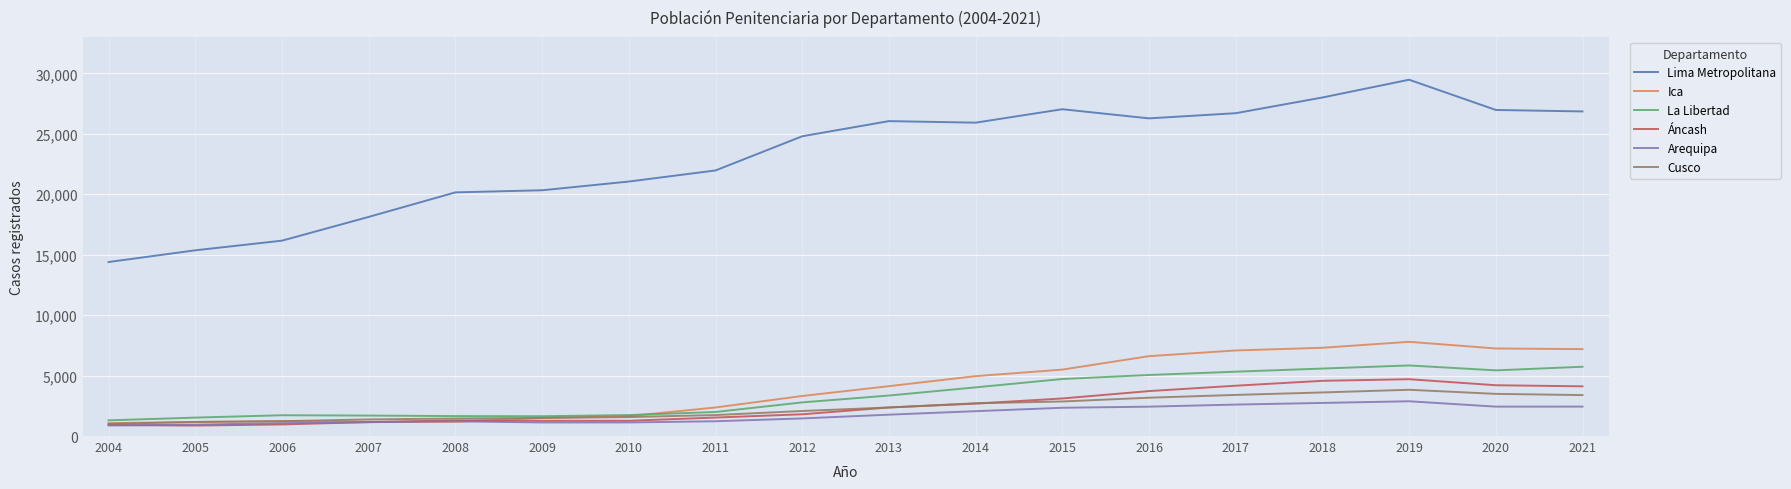

What is the sum of all La Libertad values?

61070